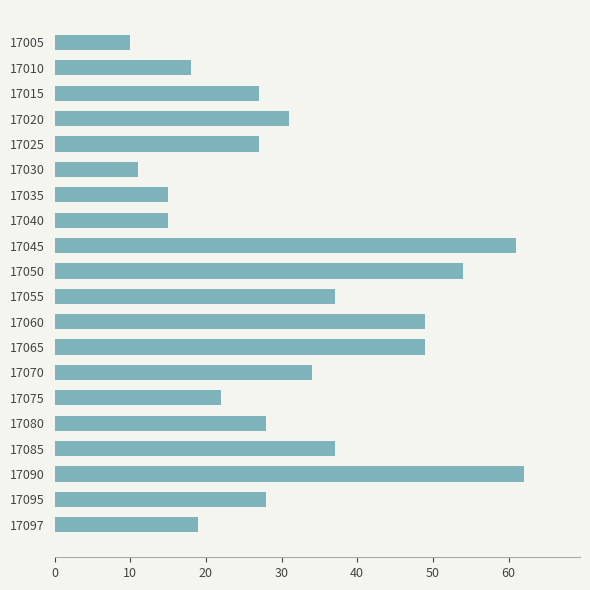

How many series are shown in this chart?

1